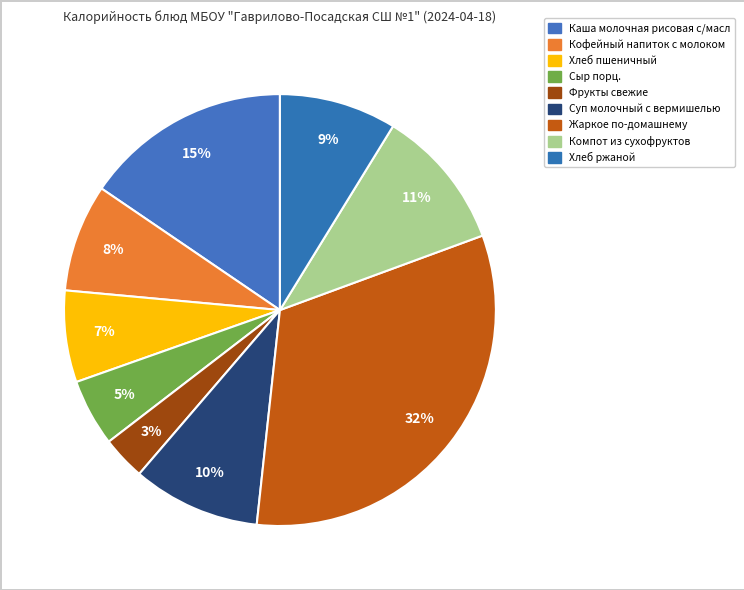

To the nearest percent, what is the average slice percentage?

11%